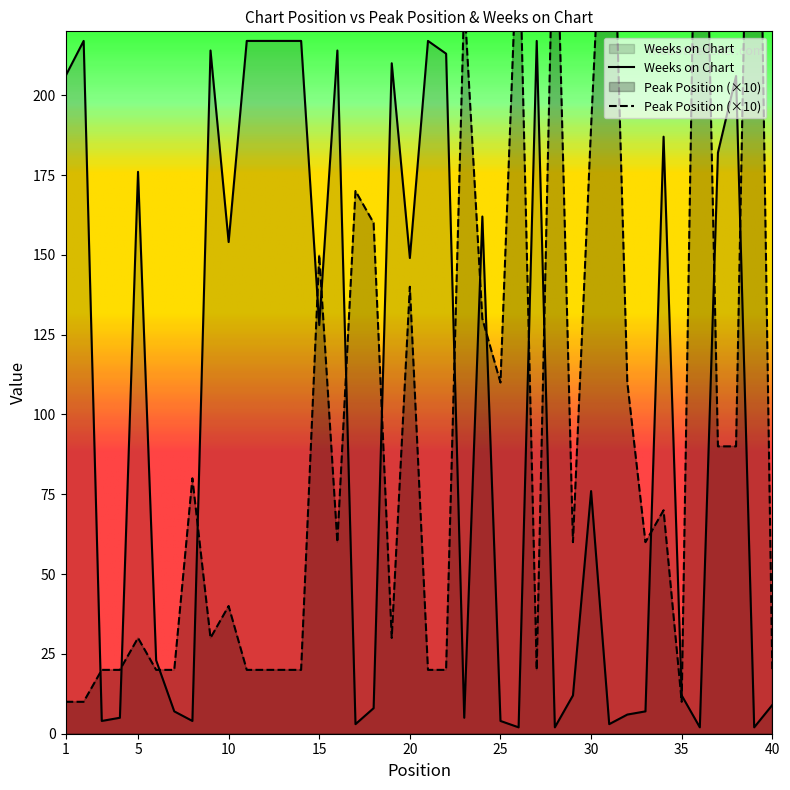

At which label does Weeks on Chart reach its minimum?

26